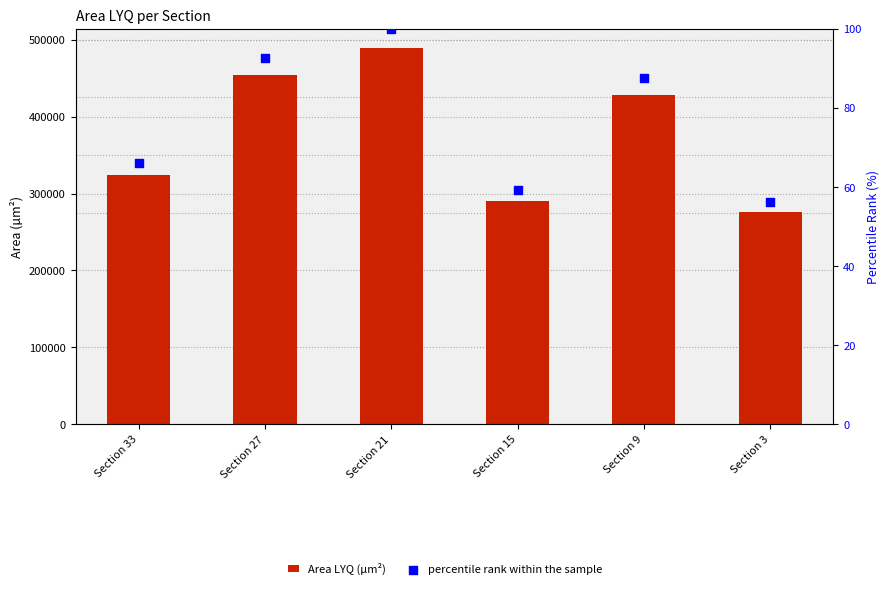

At which category is the sum across all series the highest?

Section 21